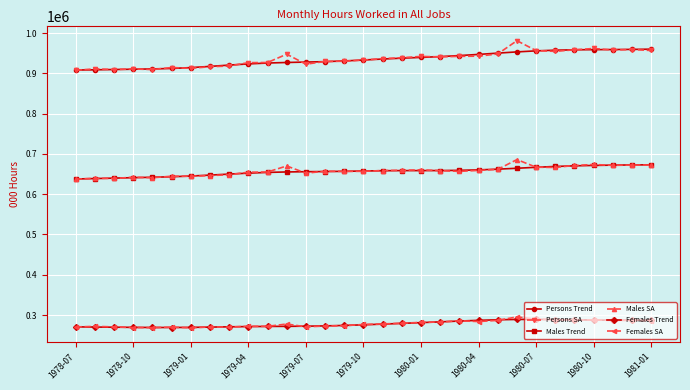

At how many categories does at least one series exceed 399711?

31